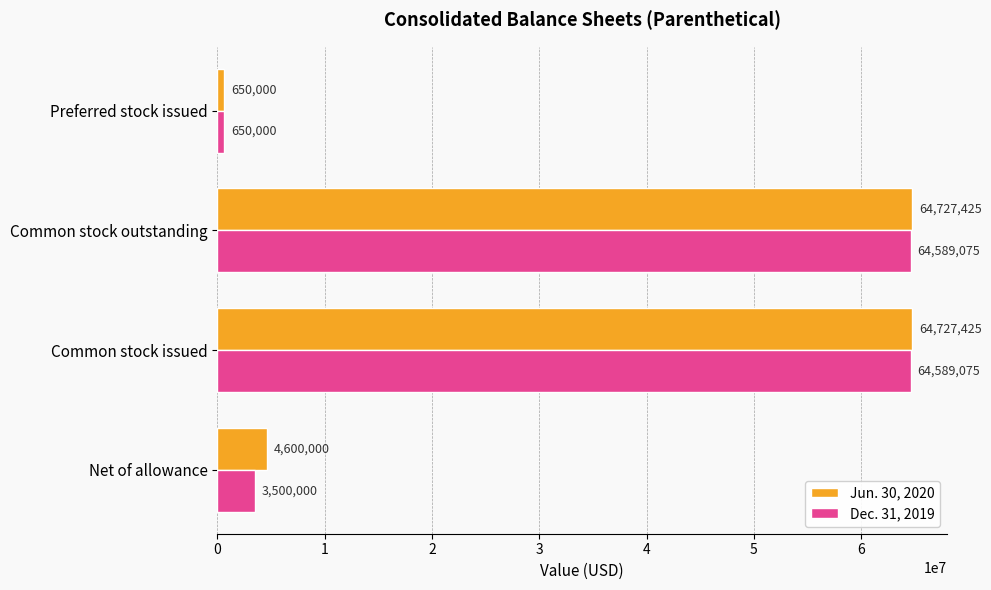

What are all the series names shown in the legend?

Jun. 30, 2020, Dec. 31, 2019